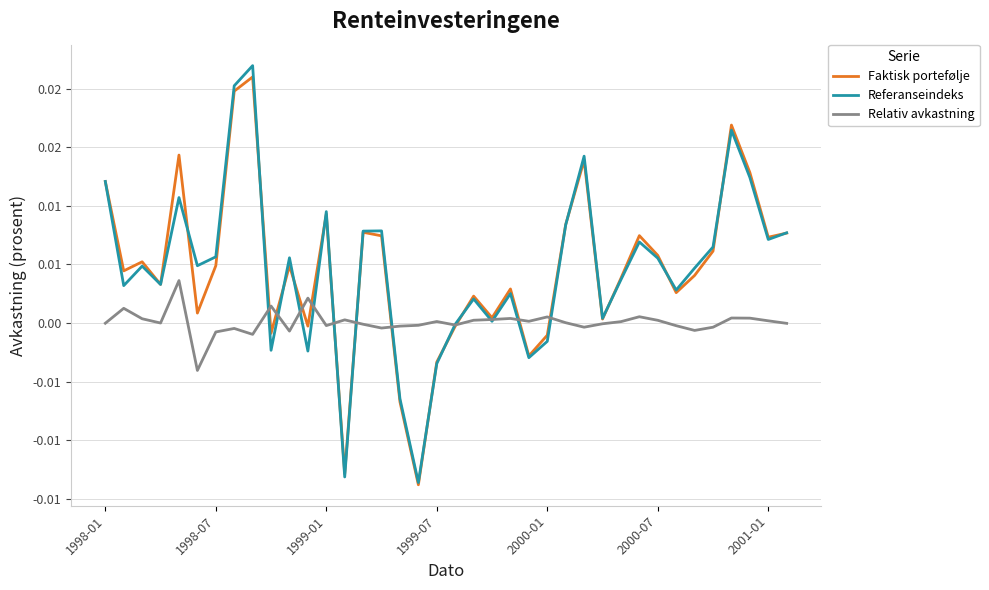

True or false: Relativ avkastning and Referanseindeks intersect in this chart.

True